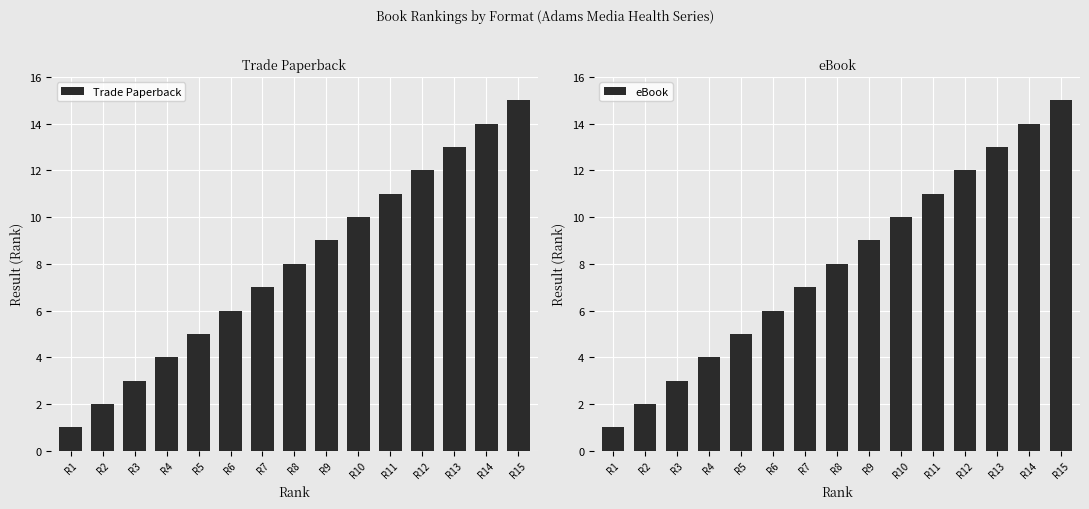

Read the eBook value at R7, to the nearest 10.

10